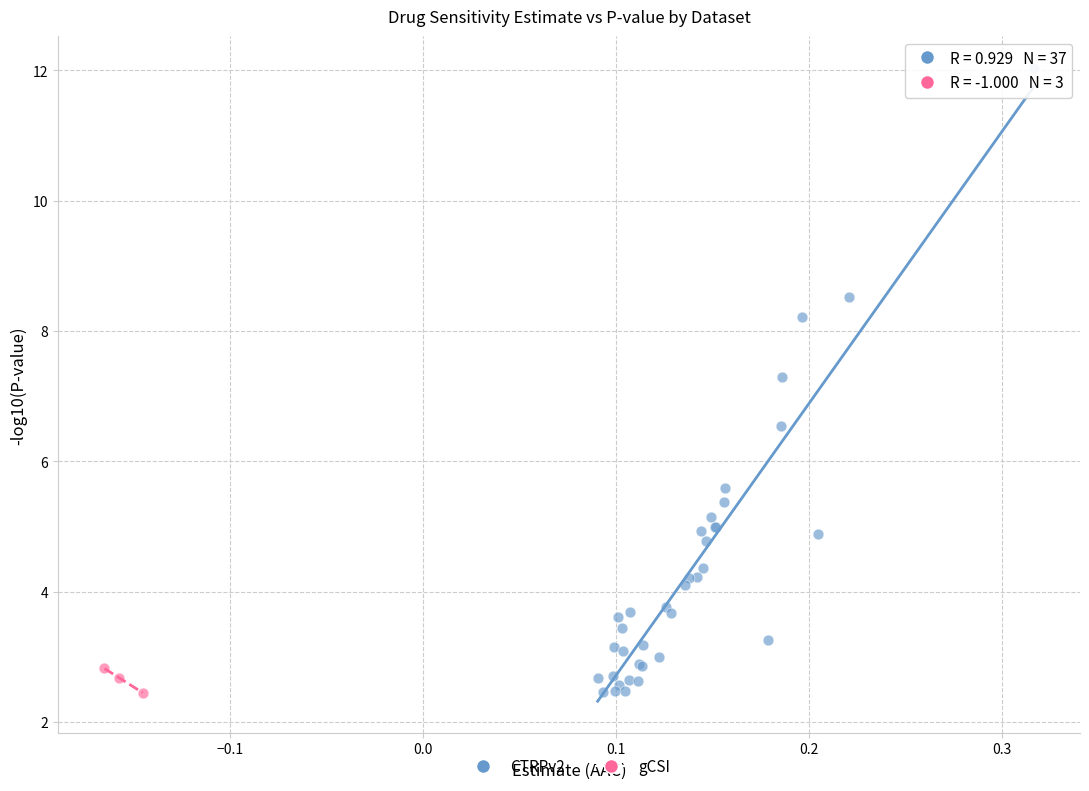

Which series has the largest Y range (max minus min)?

CTRPv2